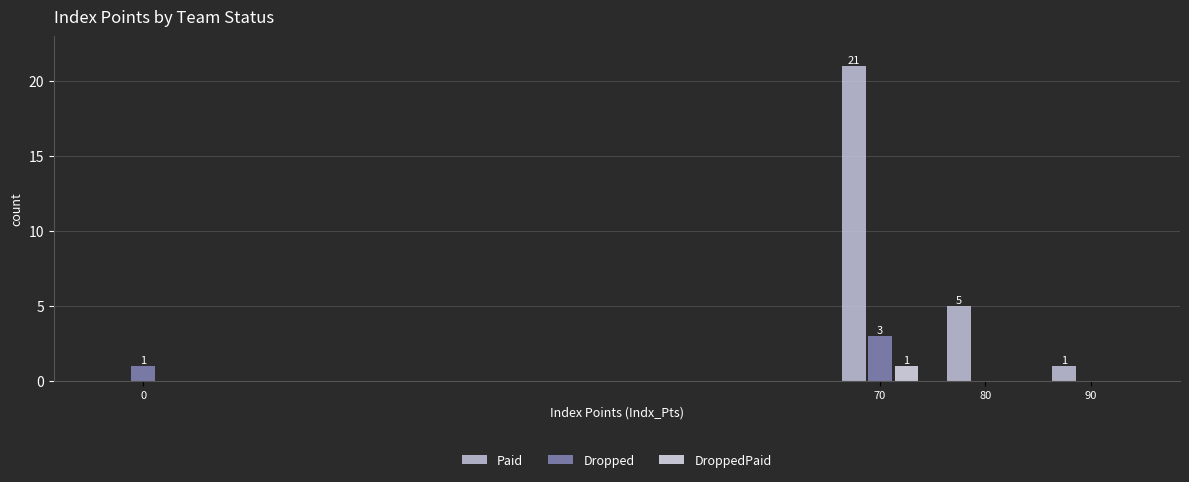

Reading left to right, list all the values displayed in this chart.

Paid: 0	21	5	1
Dropped: 1	3	0	0
DroppedPaid: 0	1	0	0